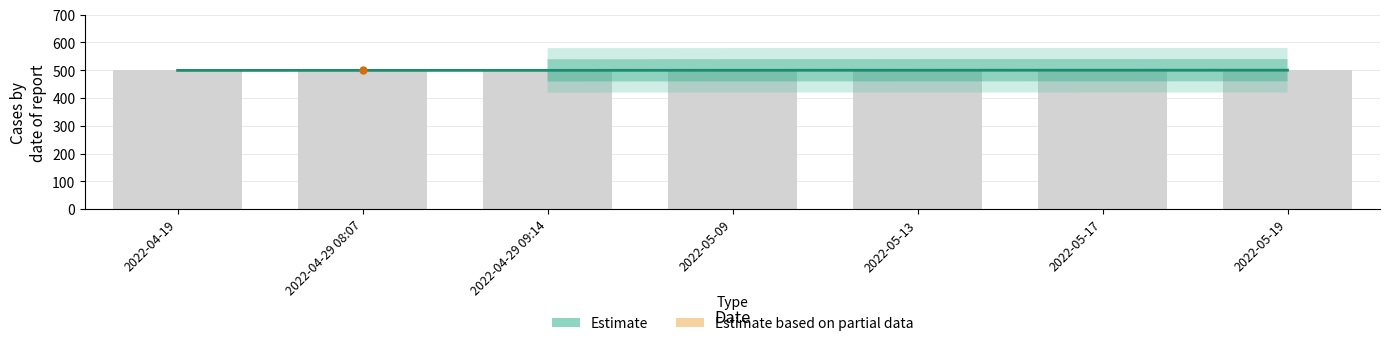

Reading left to right, what are all the values shown in this chart?

499.3	499.4	499.5	499.7	499.8	499.9	500.0